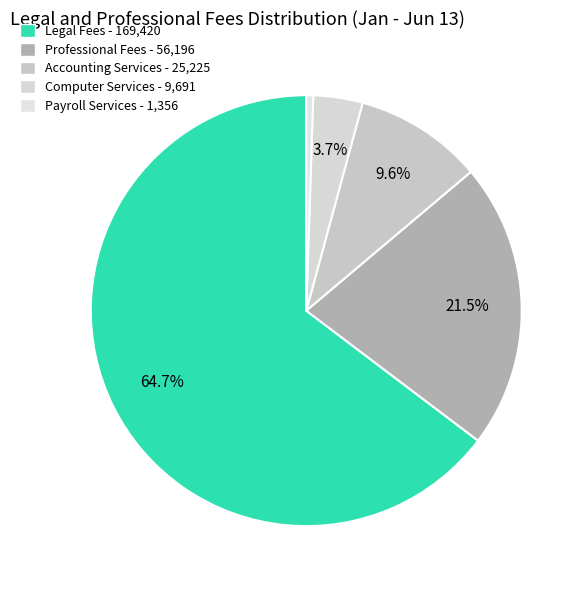

How many segments does this pie chart have?

5